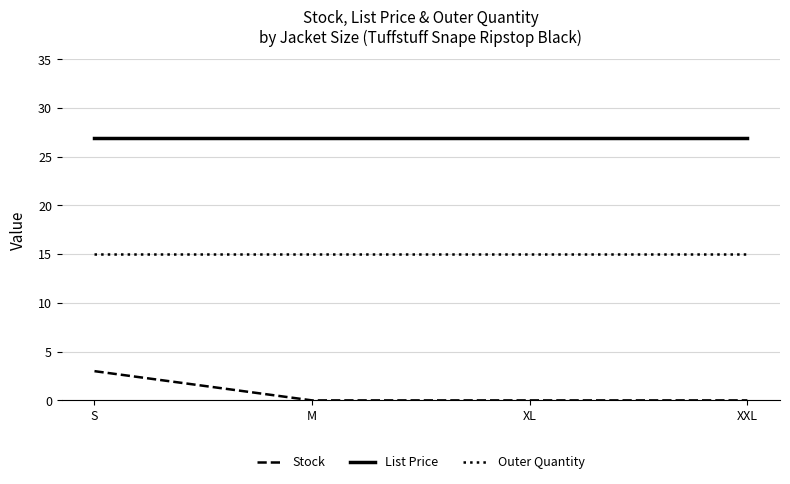

The Outer Quantity series shows 20.9 at XXL. True or false?

False